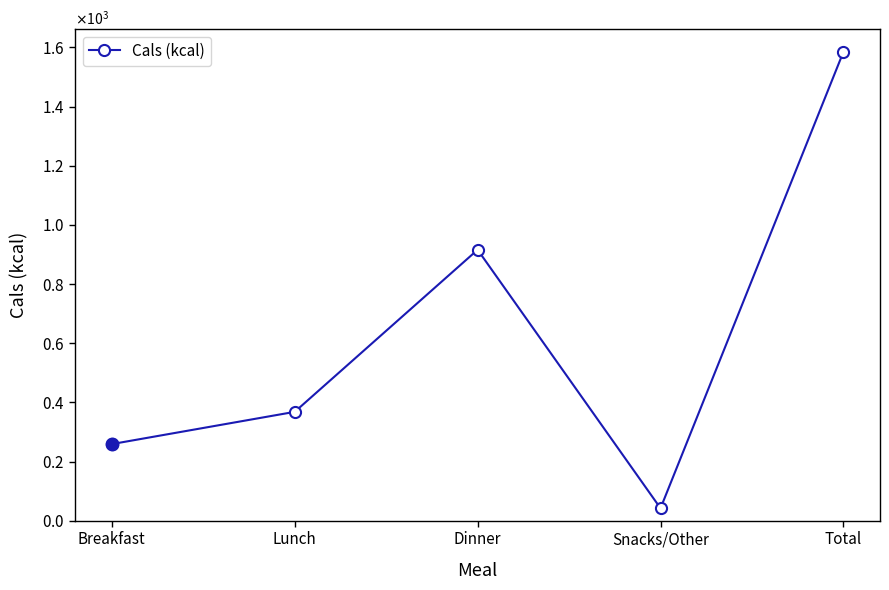

What is the minimum value shown in the chart?

42